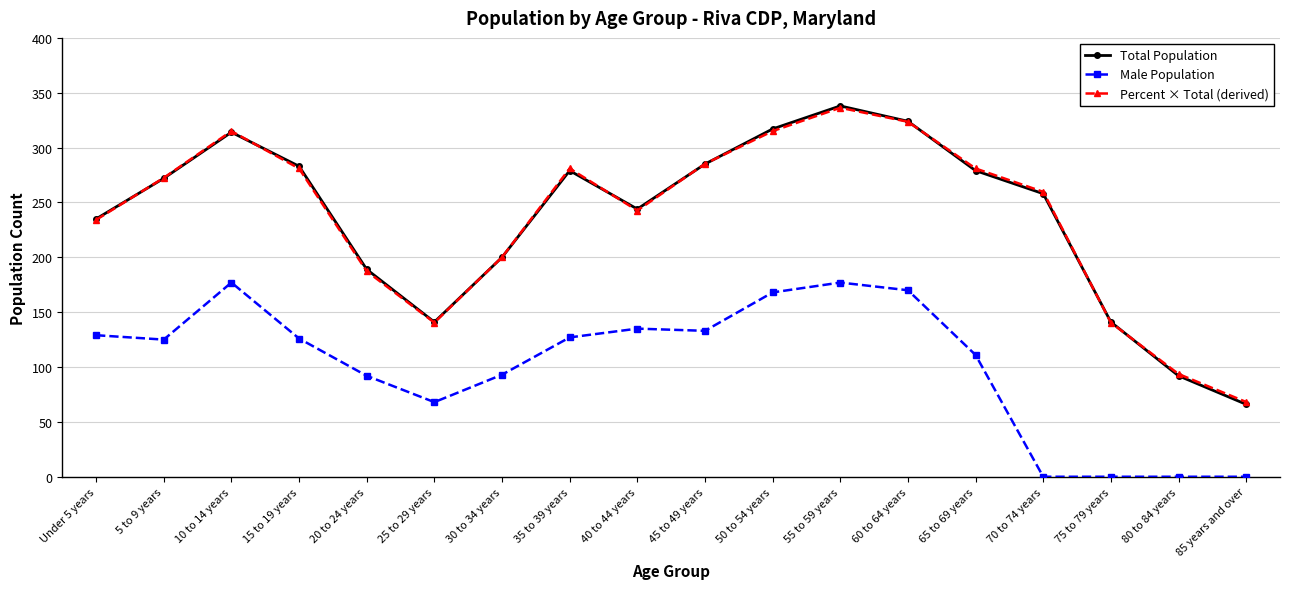

What is the total value across all series at 35 to 39 years?

687.0